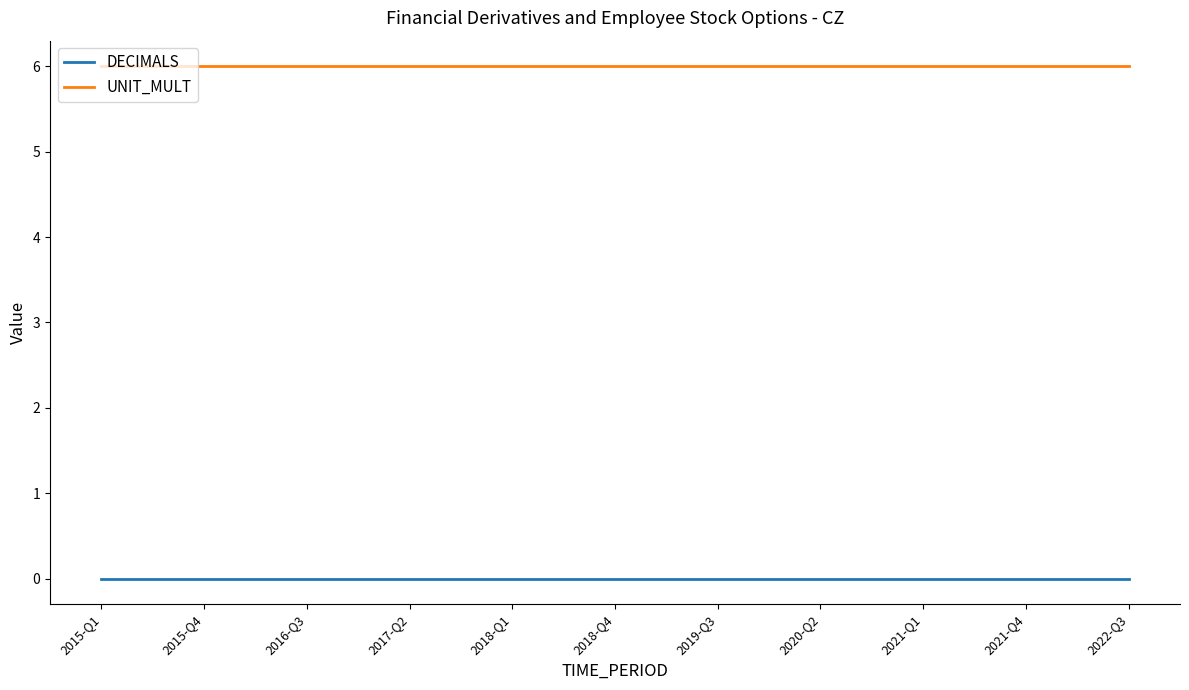

What is the highest value of the UNIT_MULT series?

6